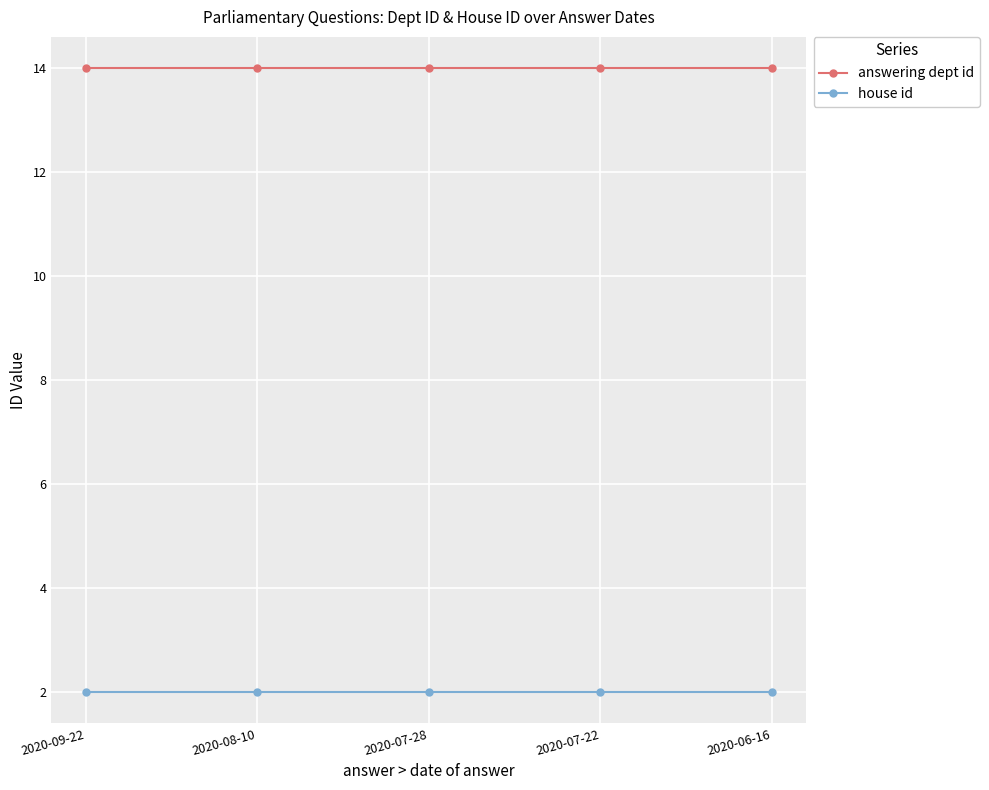

What is the greatest value displayed?

14